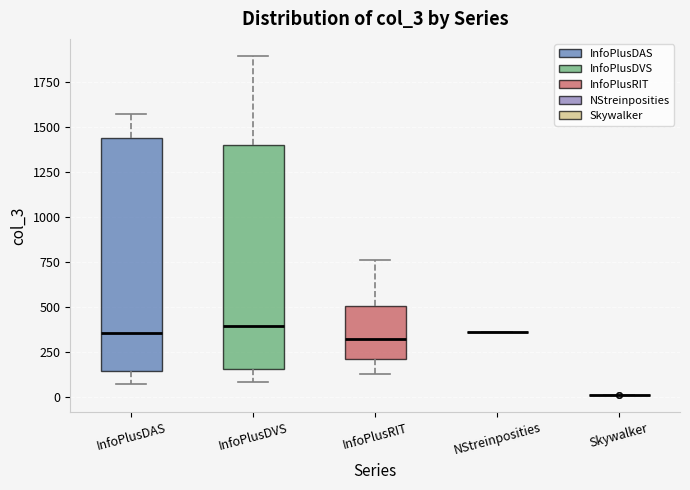

Reading left to right, read every box against the y-axis: the position of its median line, the range the box covers, and the ends of its whiskers. The values are not printed on the chart, so give them approximately, as read against the axis.

InfoPlusDAS: median 350, box 150 to 1450, whiskers 50 to 1550
InfoPlusDVS: median 400, box 150 to 1400, whiskers 100 to 1900
InfoPlusRIT: median 300, box 200 to 500, whiskers 150 to 750
NStreinposities: box collapsed to a line at 350, whiskers 350 to 350
Skywalker: box collapsed to a line at 0, whiskers 0 to 0